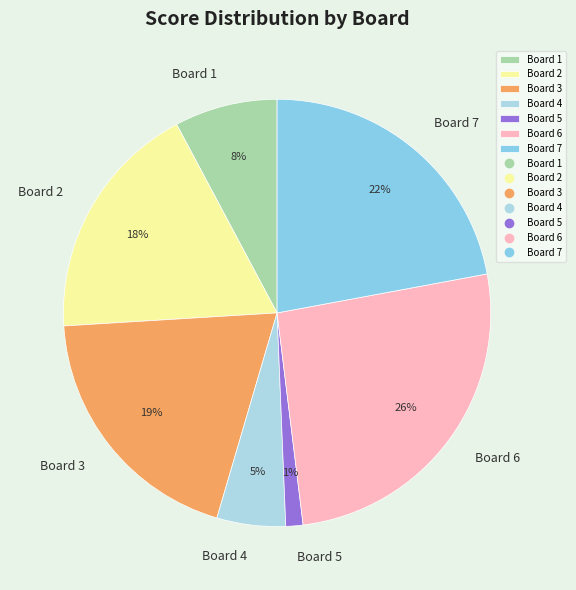

Which has a higher value, Board 7 or Board 6?

Board 6